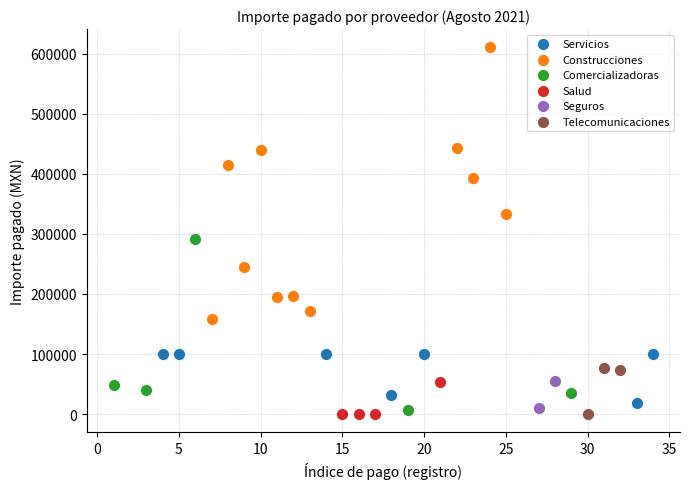

What are all the series names shown in the legend?

Servicios, Construcciones, Comercializadoras, Salud, Seguros, Telecomunicaciones